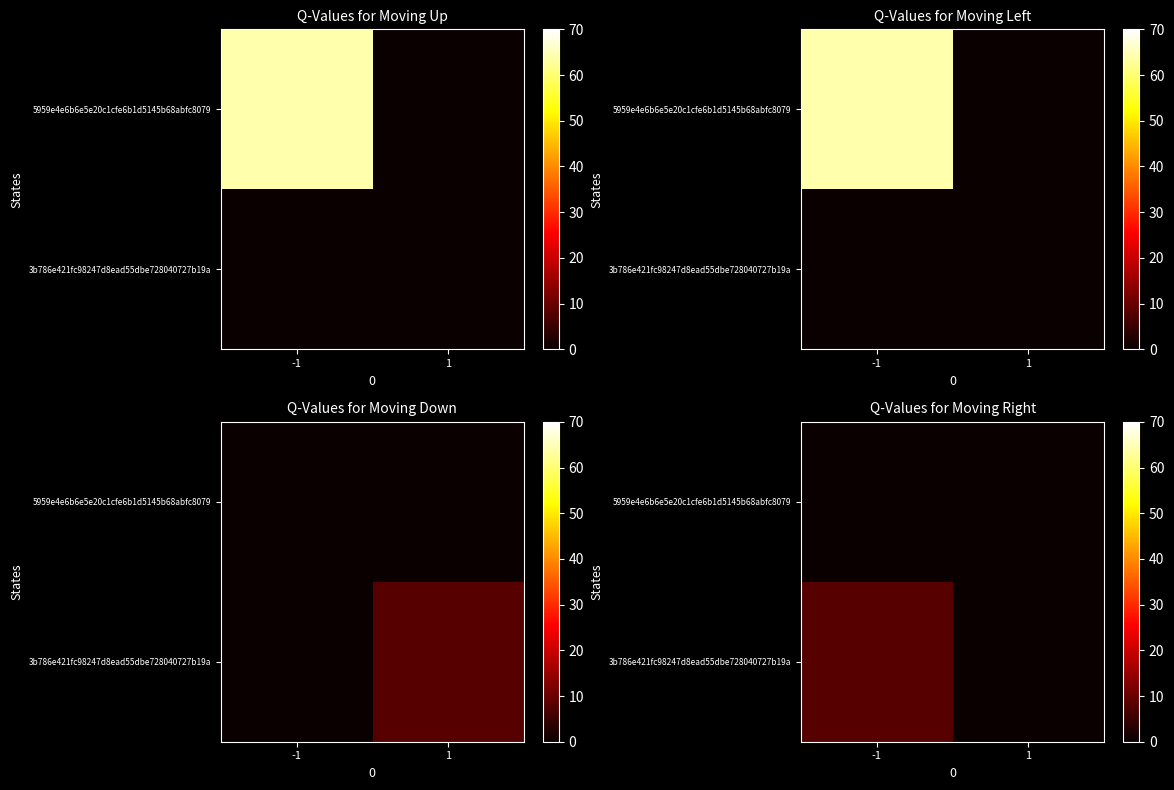

True or false: 3b786e421fc98247d8ead55dbe728040727b19a has a value of 8 at -1.

True